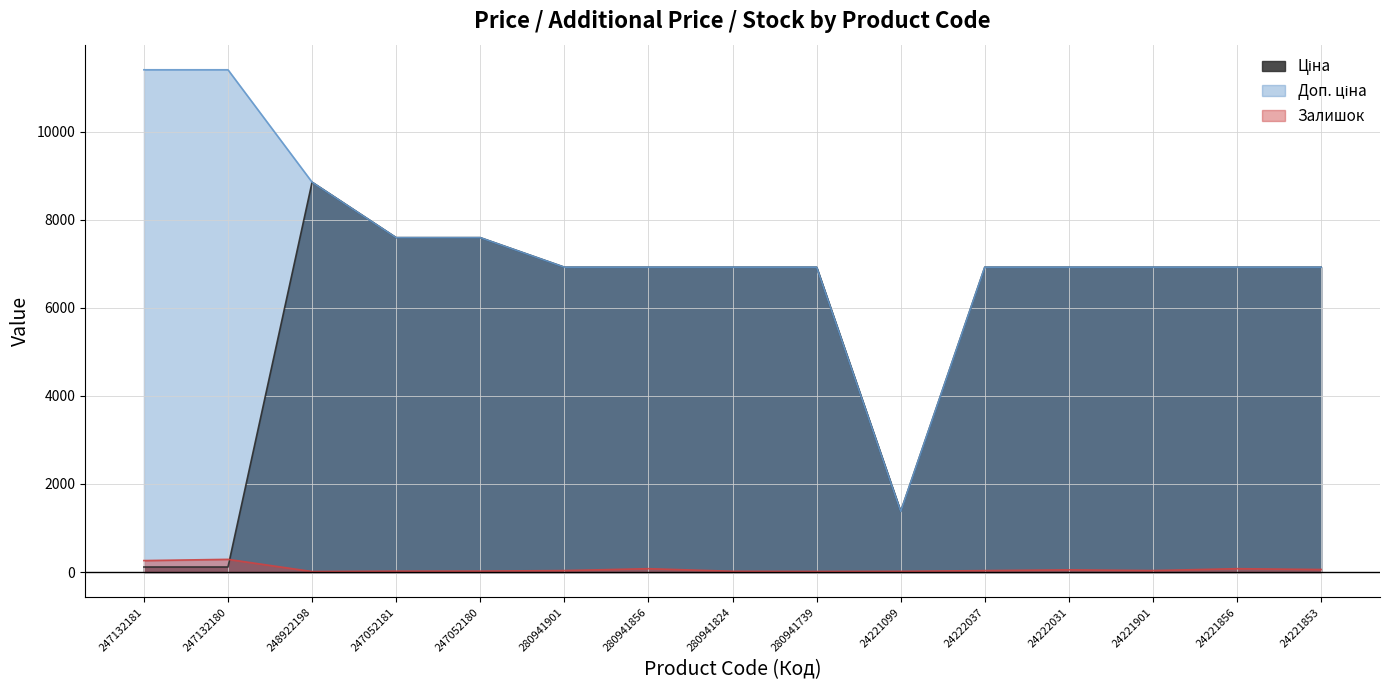

The value of Ціна at 24221856 is 3385.8. True or false?

False